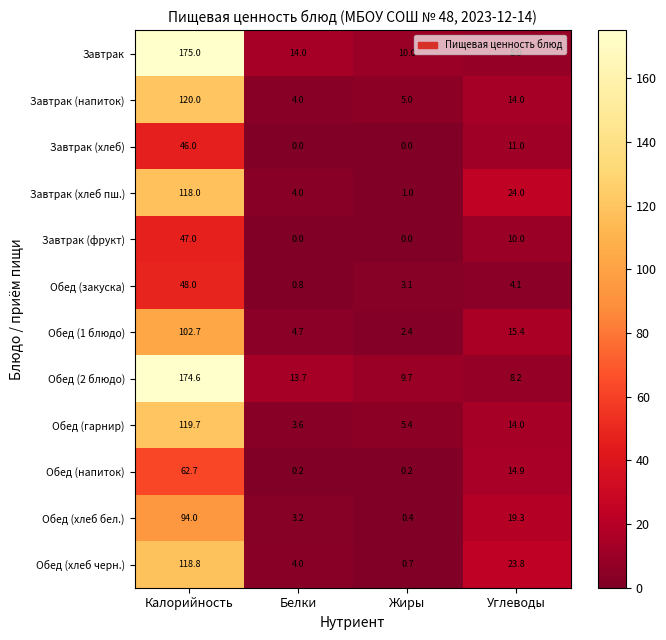

What is the difference between the maximum and minimum values in the Завтрак (фрукт) series?

47.0